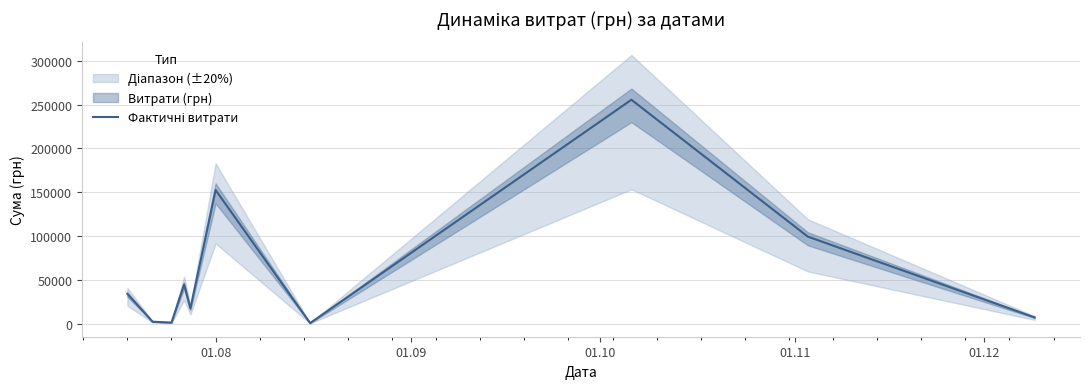

The chart shows a value of 75137.9 at 01.11. True or false?

False